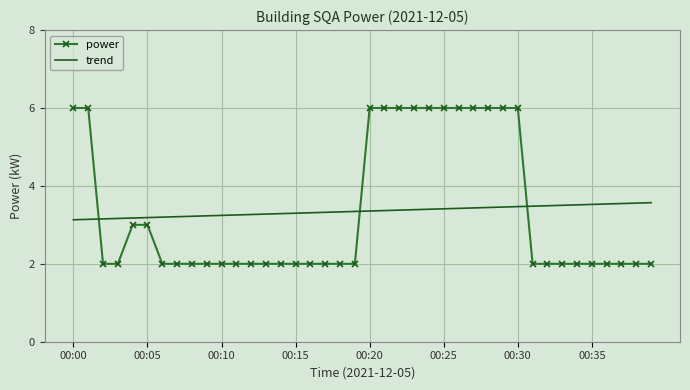

What is the greatest value displayed?

6.0